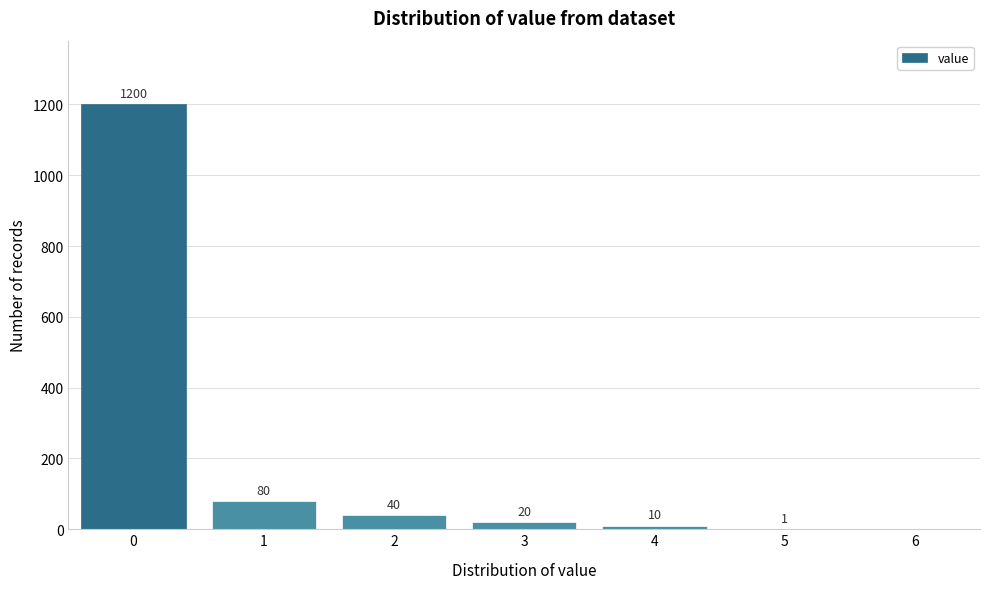

Reading left to right, transcribe all the data shown in this chart.

0=1200	1=80	2=40	3=20	4=10	5=1	6=0